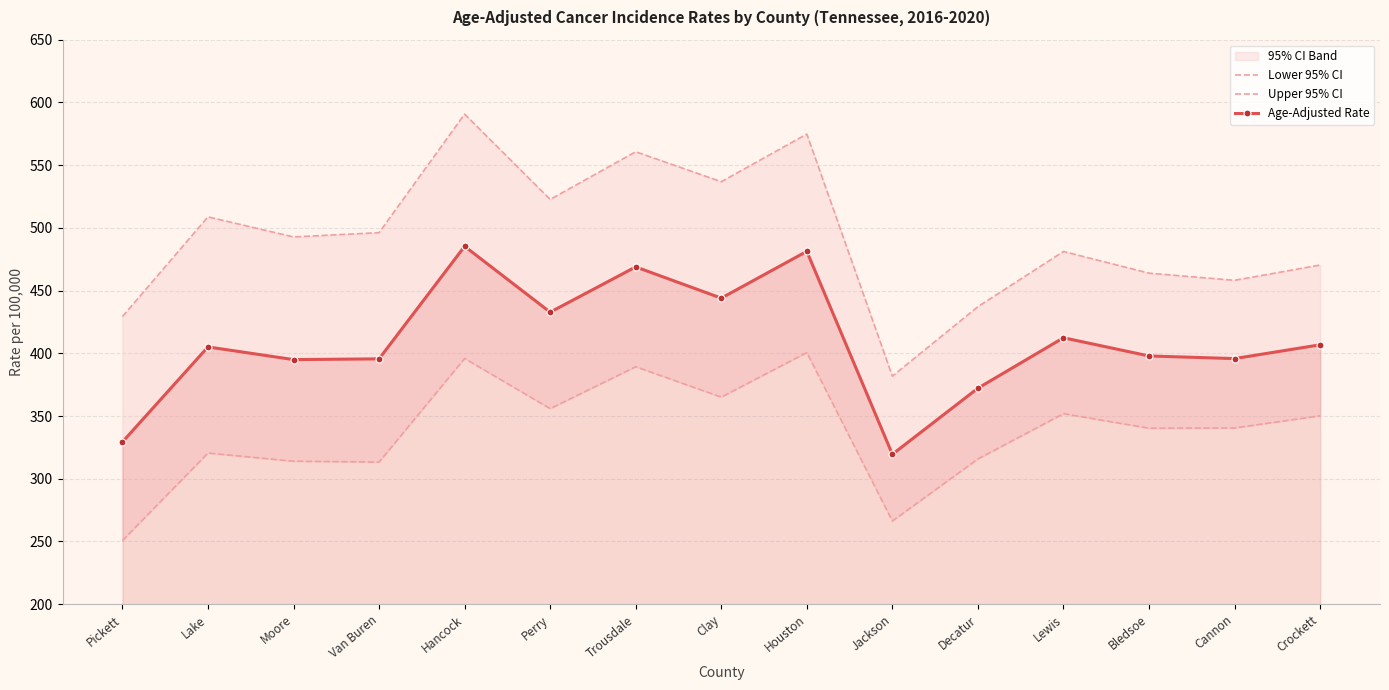

List the series in order of their overall mean, lowest first.

Lower 95% CI, Age-Adjusted Rate, Upper 95% CI